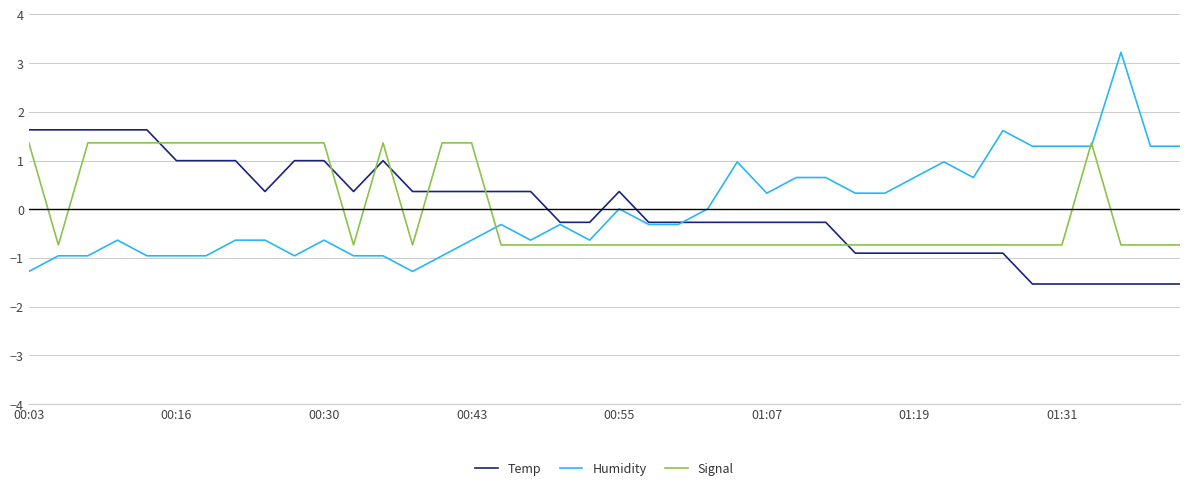

How many positive values does the Temp series have?

19